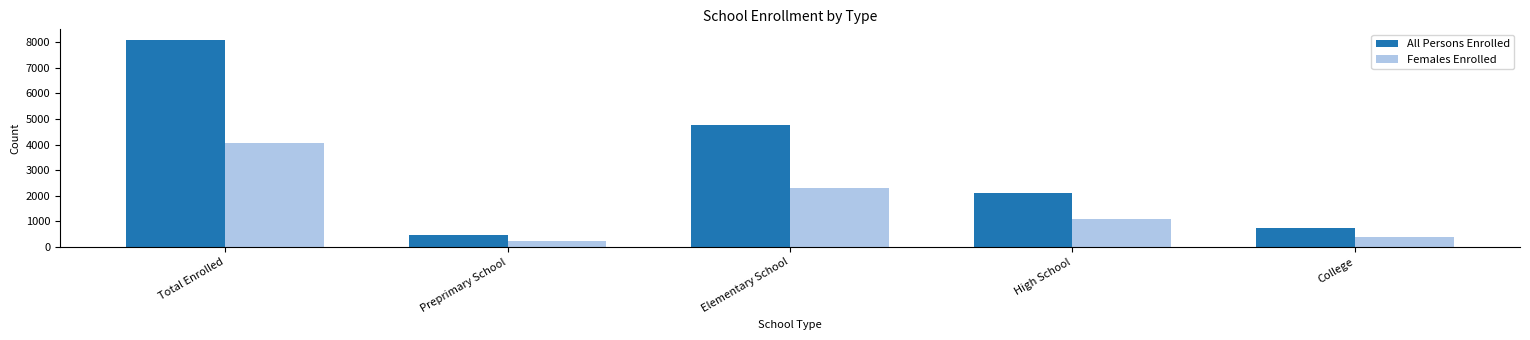

What is the difference between the highest and lowest values at Total Enrolled?

4041